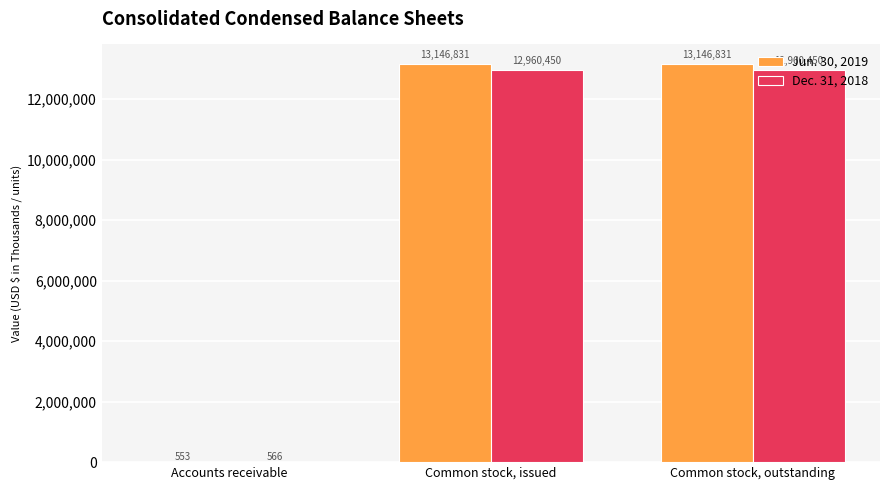

Read the Dec. 31, 2018 value at Common stock, issued.

12960450